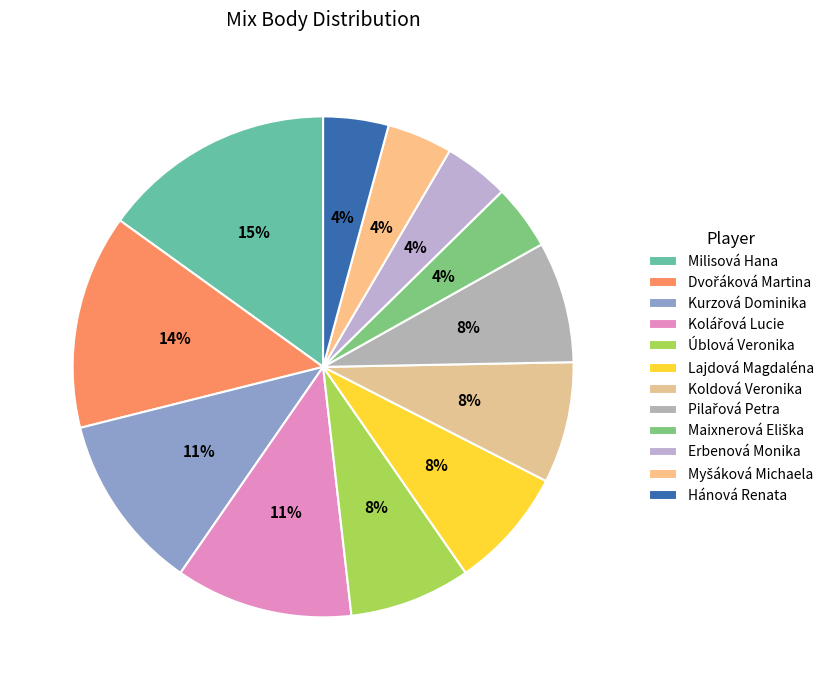

The Koldová Veronika slice represents 17% of the pie. True or false?

False